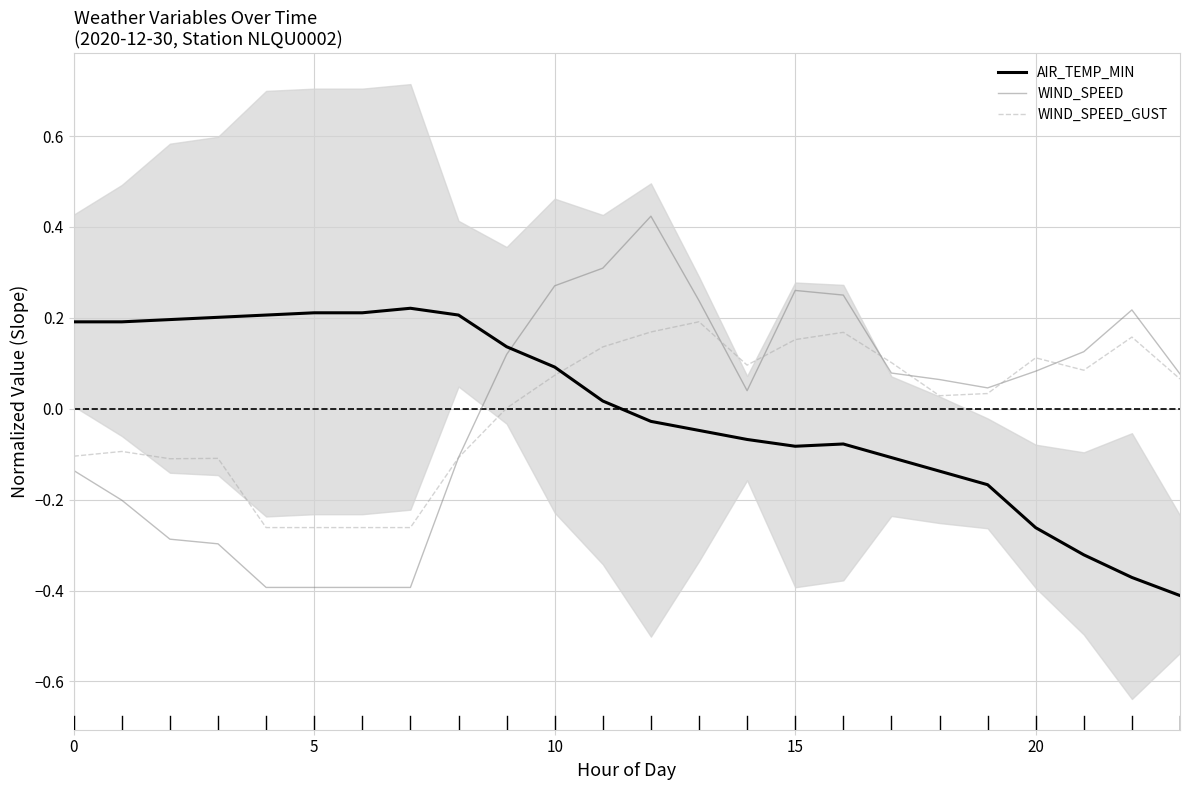

After their last crossing, which series has the higher values: AIR_TEMP_MIN or WIND_SPEED?

WIND_SPEED